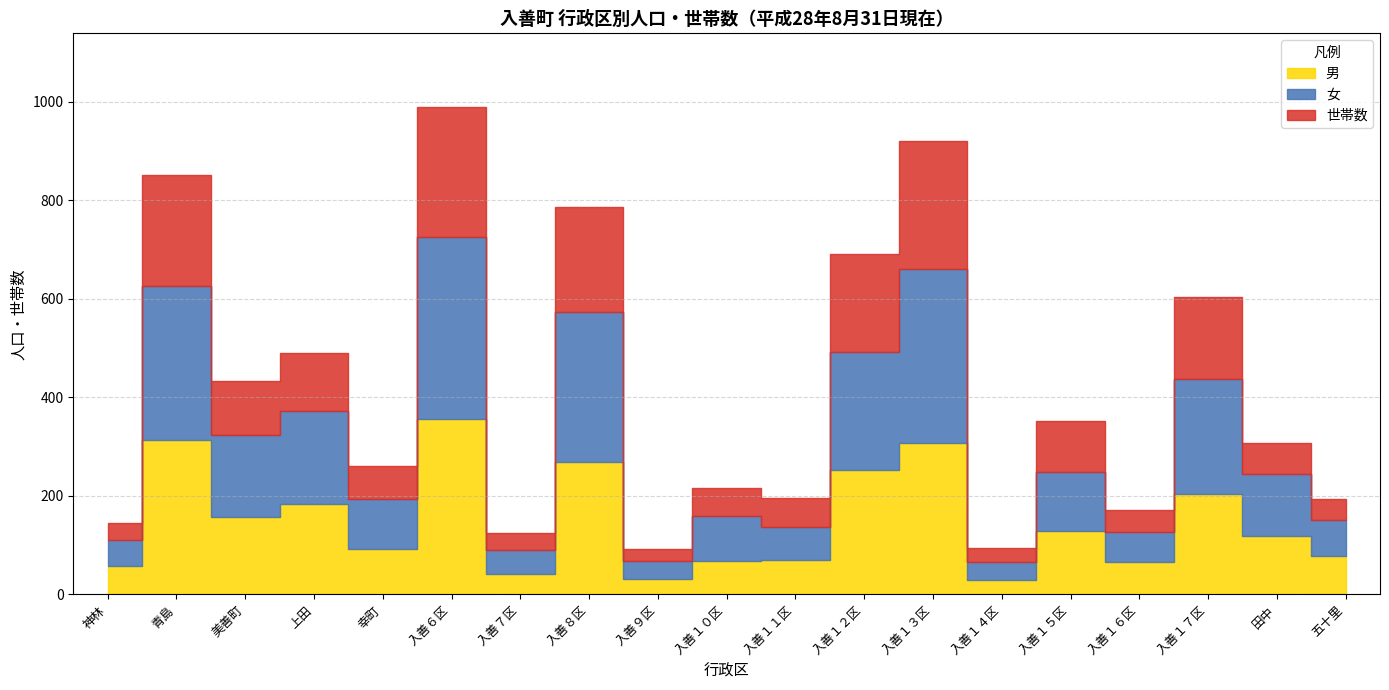

Which series changed the most between 青島 and 上田?

男